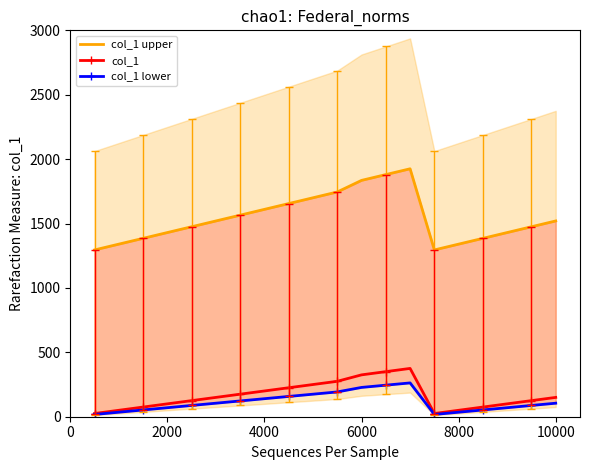

The value of col_1 at 6000 is 201.4. True or false?

False